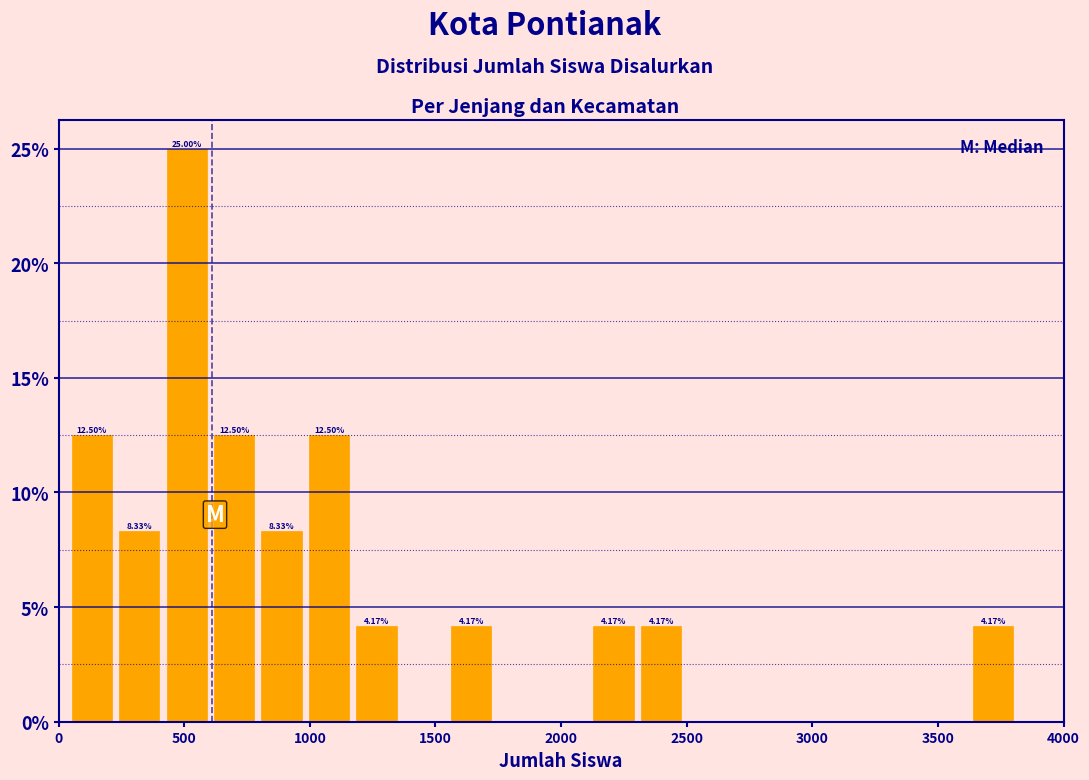

Read against the x-axis, roughly where is the centre of the tallest bar?

500